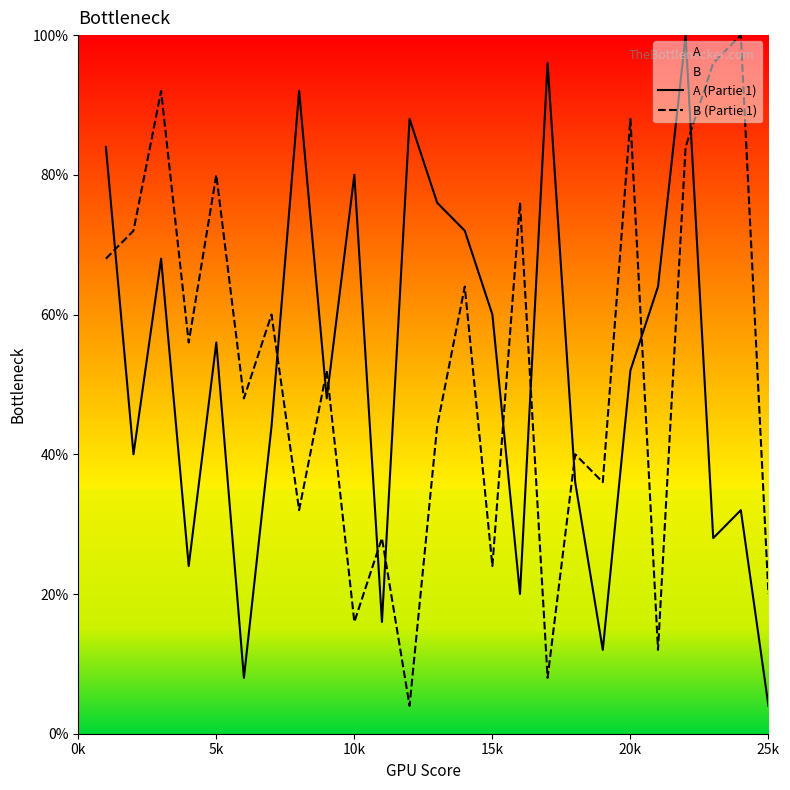

True or false: A (Partie 1) has more than 2 interior local peaks.

True